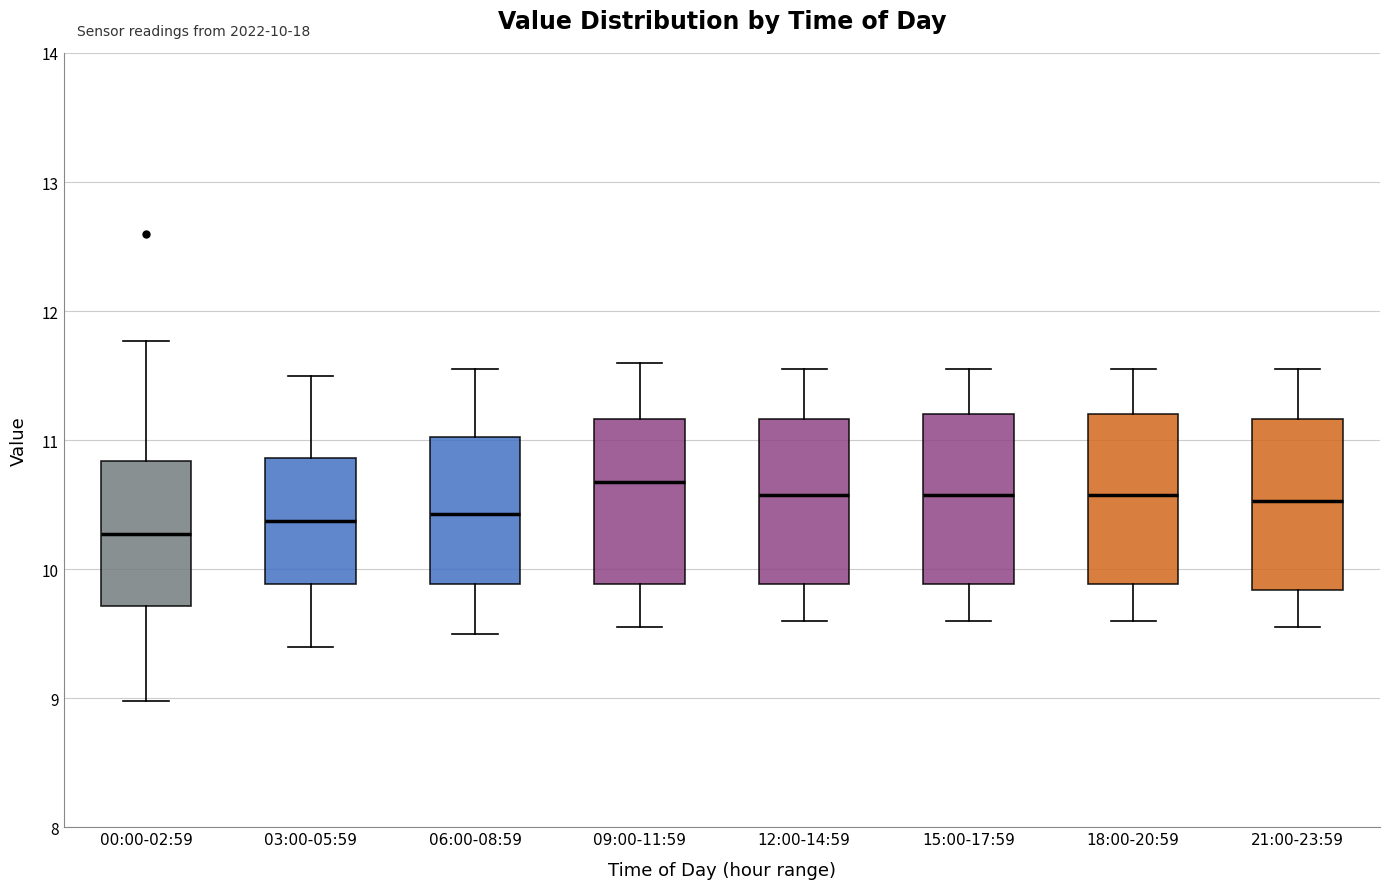

Which box has the highest median line?

09:00-11:59